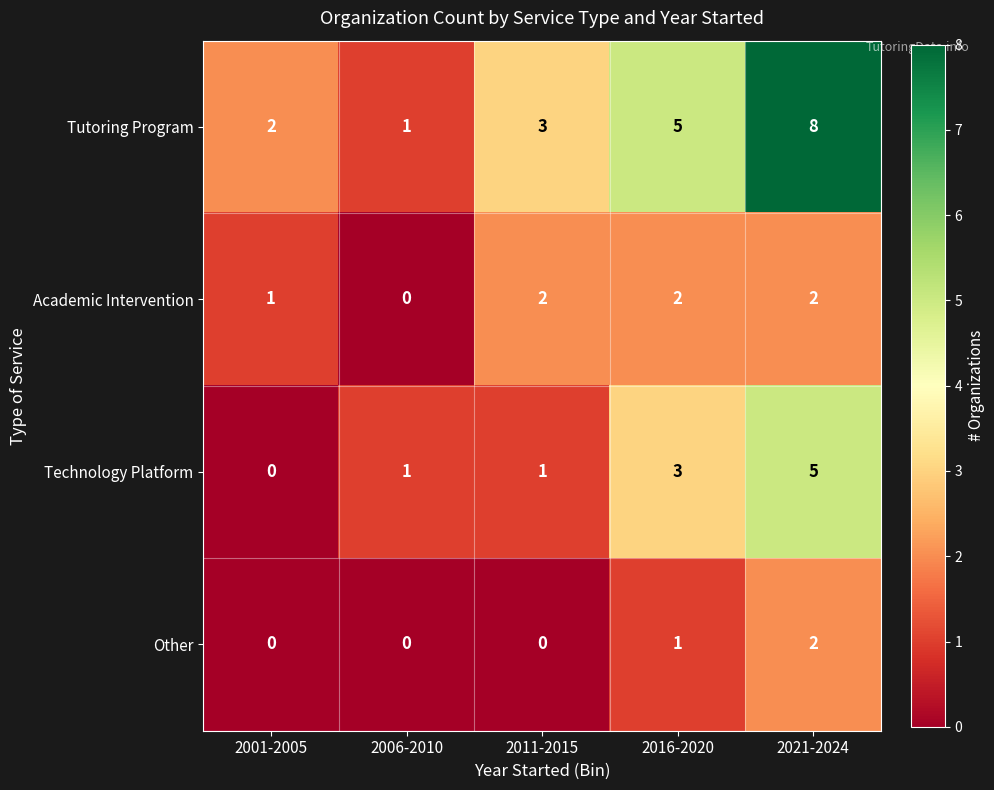

Count the Academic Intervention values in the range 1 to 2.

4